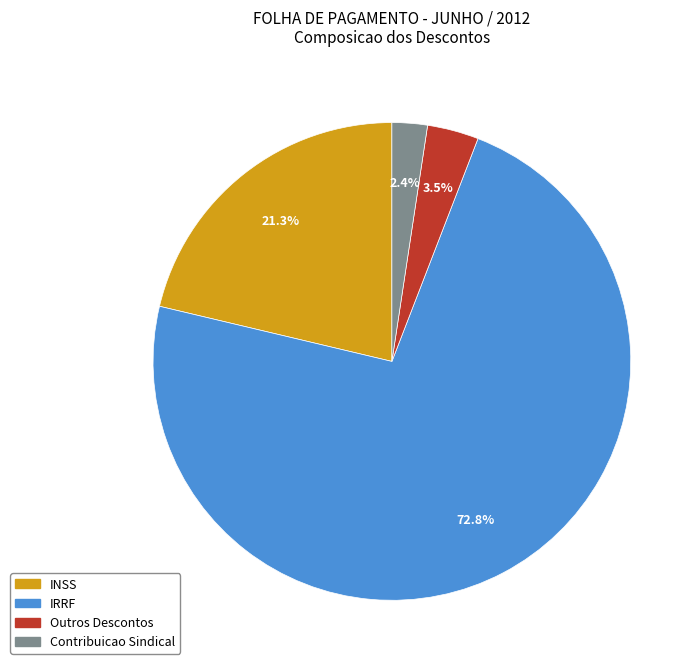

Is there any slice that represents more than half of the pie?

Yes